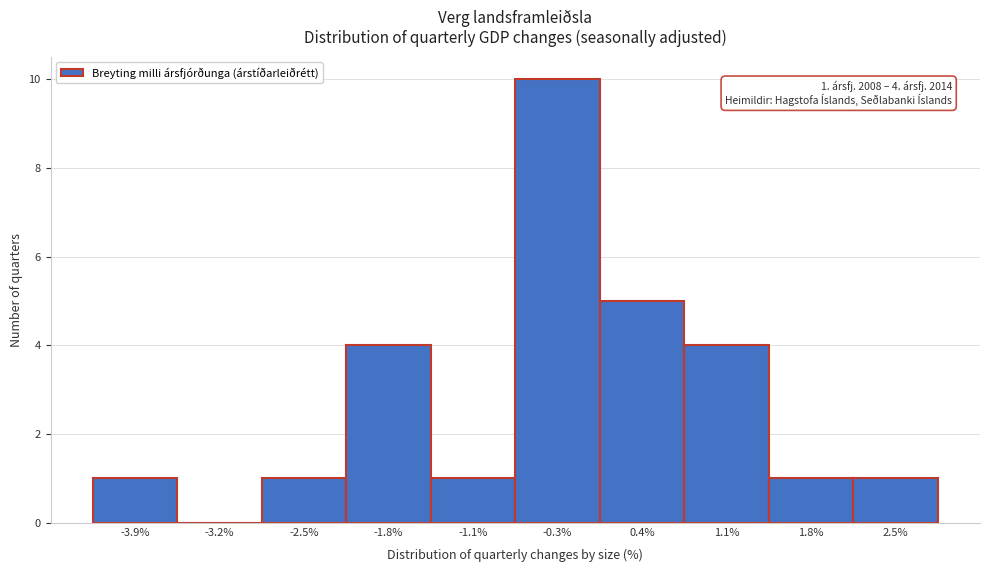

Reading right to left, list all the values displayed in this chart.

2.5%=1	1.8%=1	1.1%=4	0.4%=5	-0.3%=10	-1.1%=1	-1.8%=4	-2.5%=1	-3.2%=0	-3.9%=1